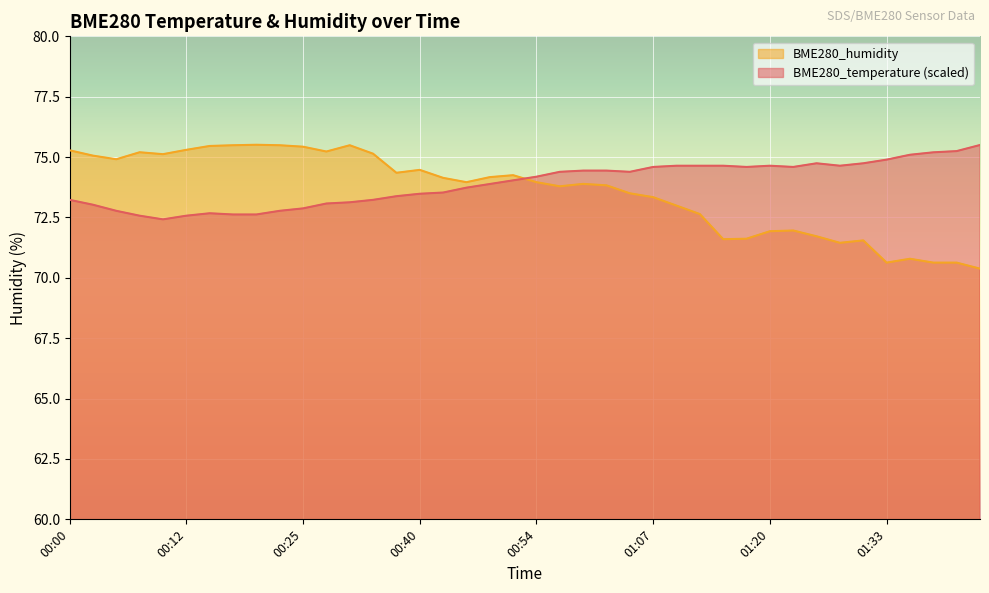

How many interior local valleys does the BME280_temperature series have?

5